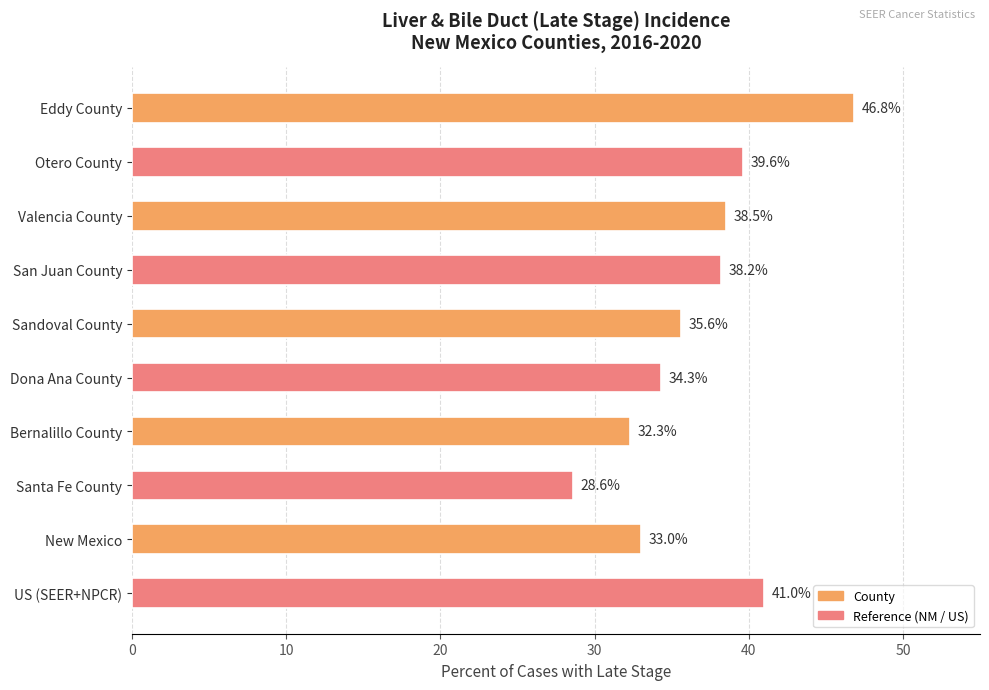

Reading top to bottom, what are all the values shown in this chart?

46.8	39.6	38.5	38.2	35.6	34.3	32.3	28.6	33.0	41.0